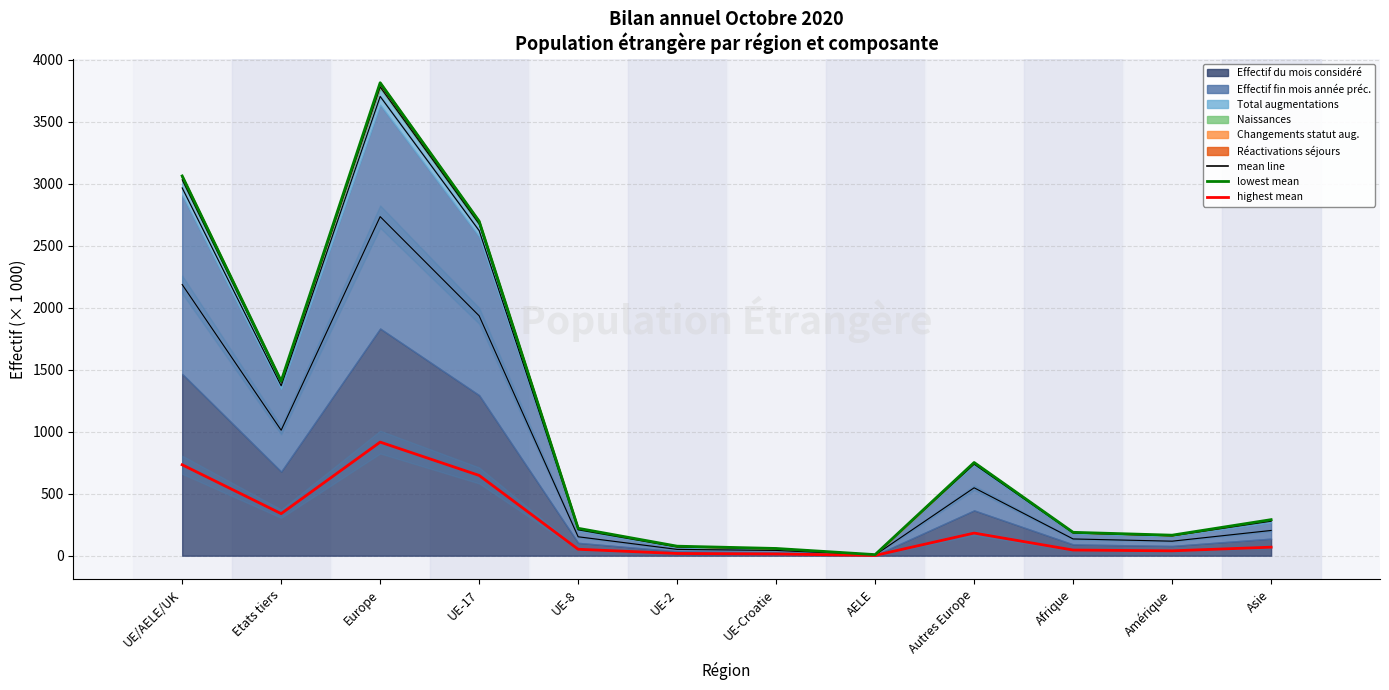

Reading left to right, transcribe all the data shown in this chart.

highest mean: 733.7	339.4	916.6	647.7	51.9	17.8	14.2	2.1	182.8	45.6	39.3	68.9
lowest mean: 3064.3	1409.5	3816.5	2699.0	221.3	76.9	58.5	8.7	752.1	188.7	165.7	291.0